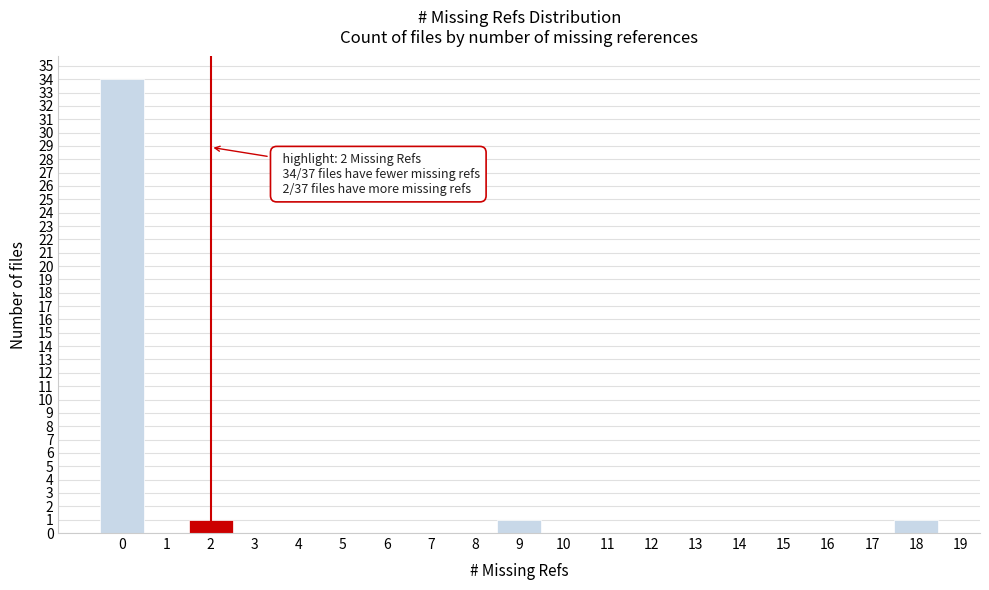

Over which range of the x-axis is the bar tallest?

-0.5 to 0.5